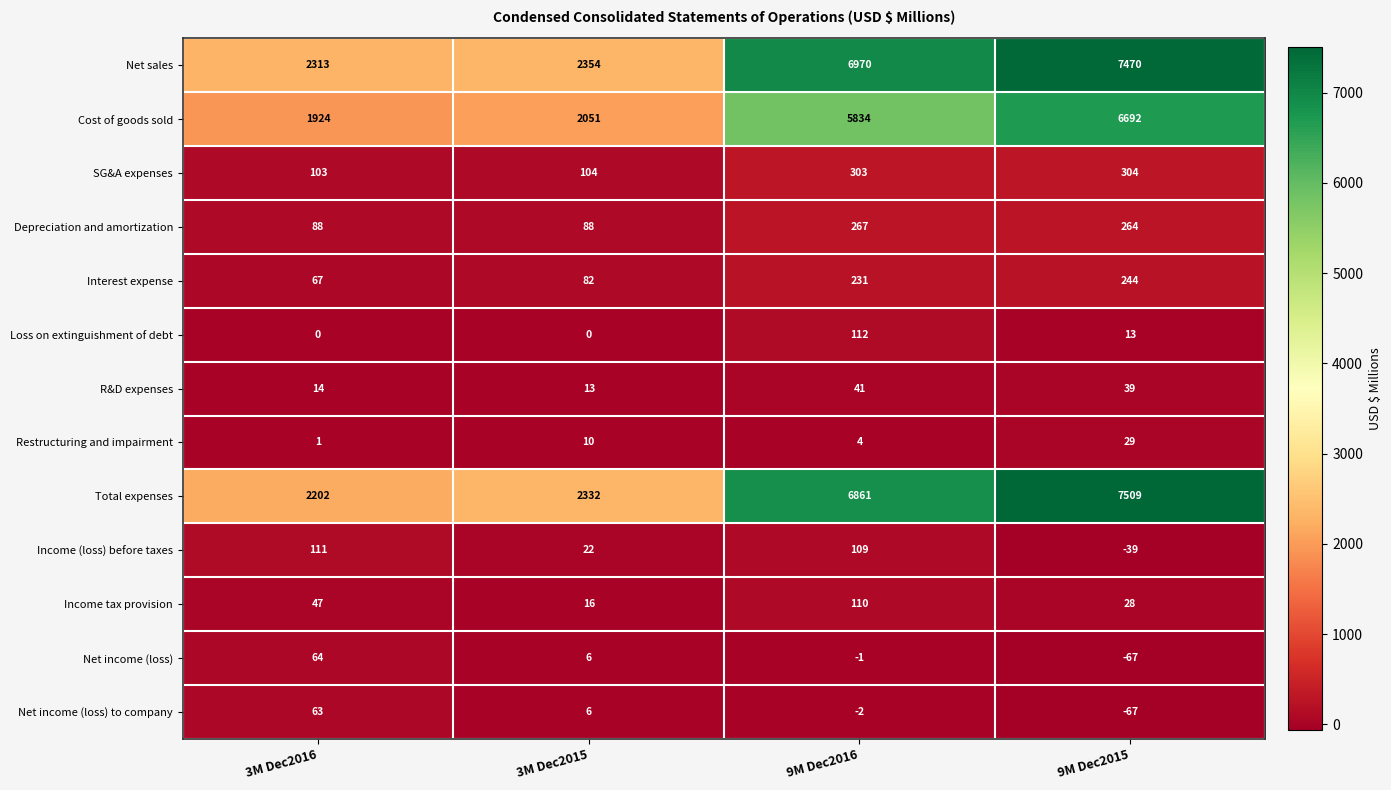

What is the difference between the maximum and minimum values in the Interest expense series?

177